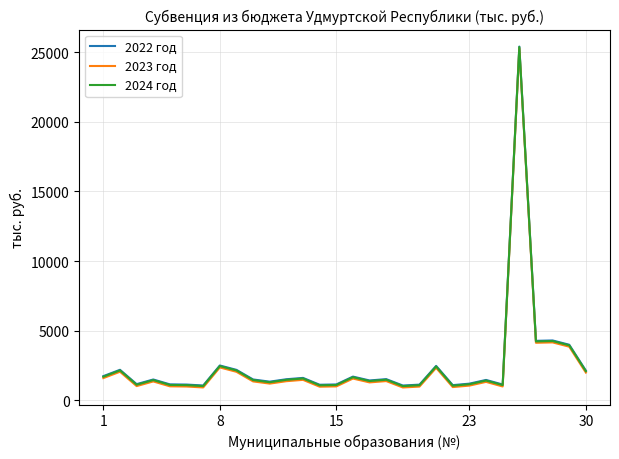

In 2022 год, how many points are higher than both neighbors (excluding endpoints)?

10